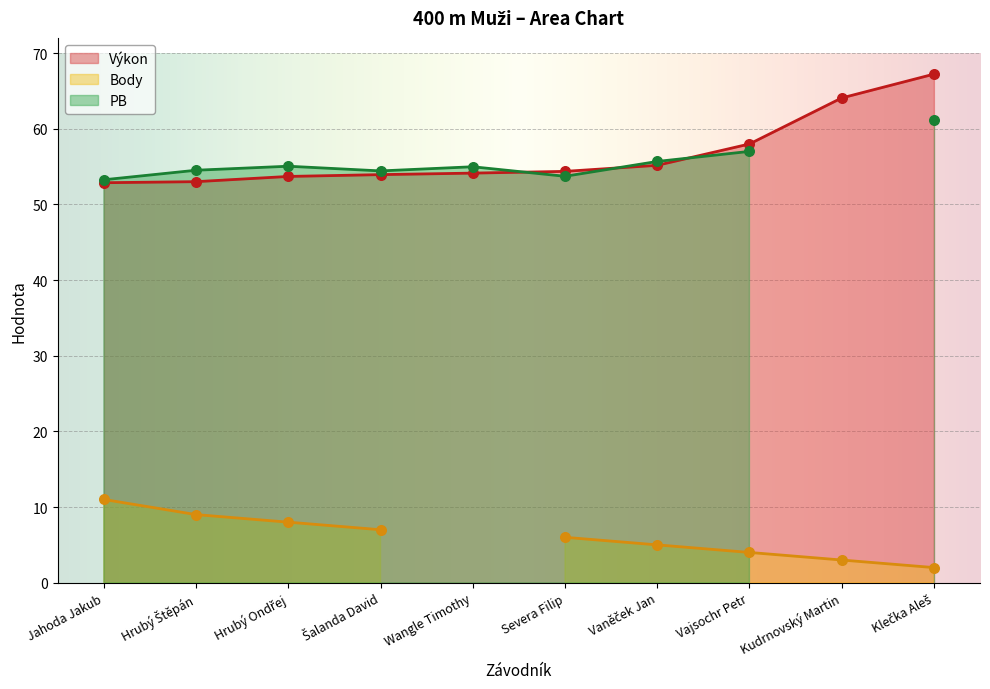

What is the minimum value for Výkon?

52.9